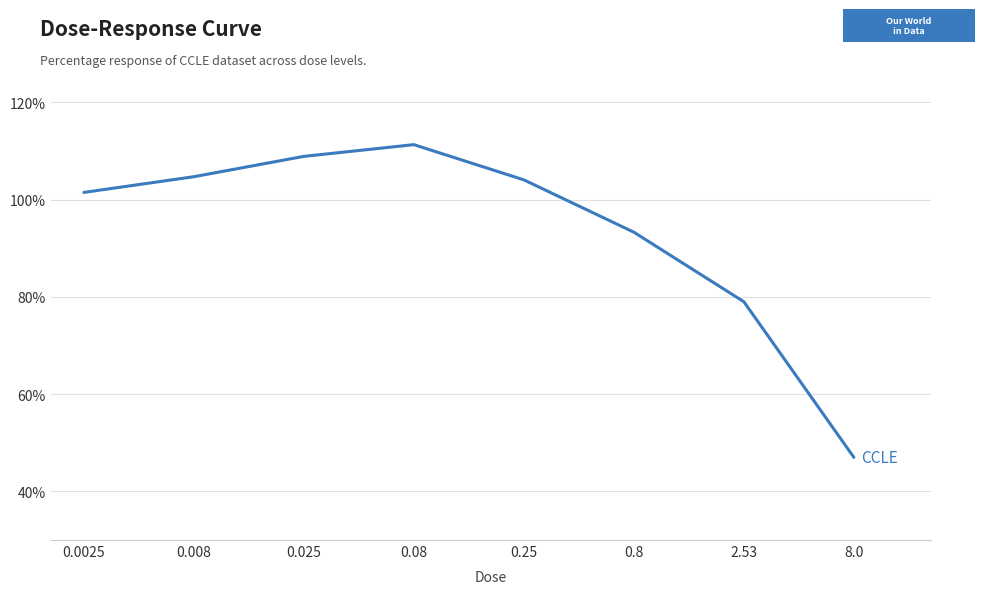

What is the greatest value displayed?

111.3